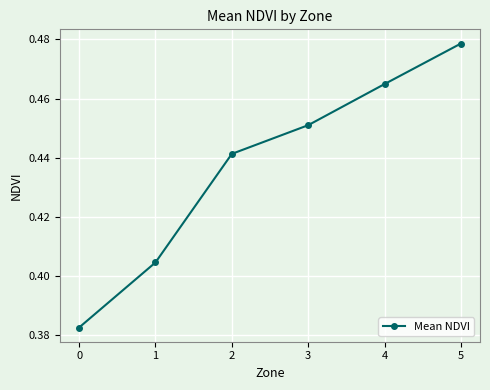

Is this an area chart (filled region under the line)?

No